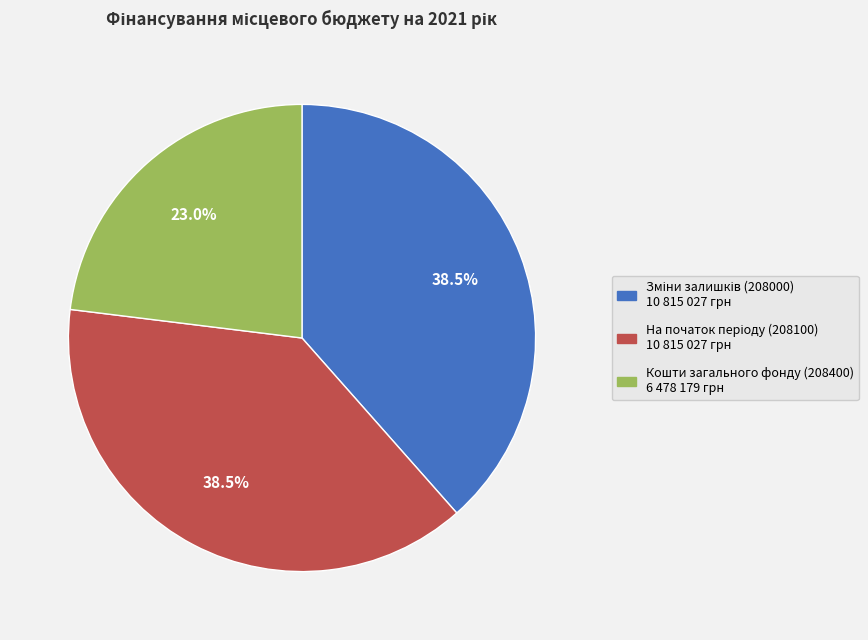

Is there a majority slice in this chart?

No